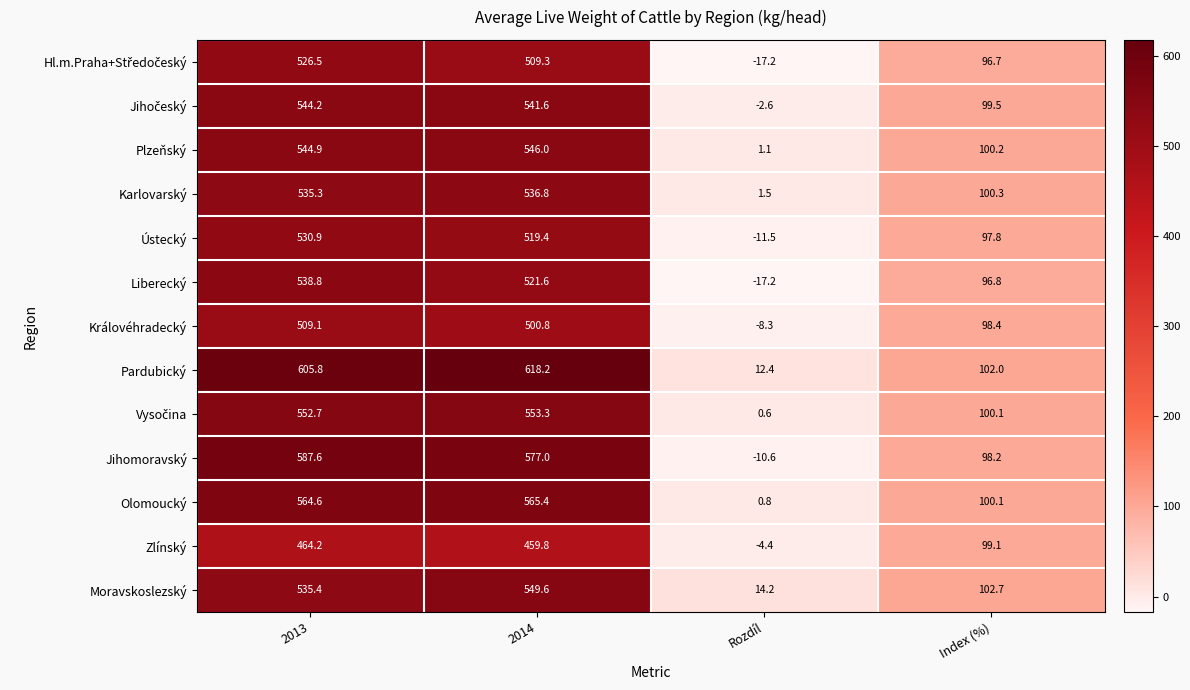

What is the difference between the highest and lowest values at Index (%)?

6.0